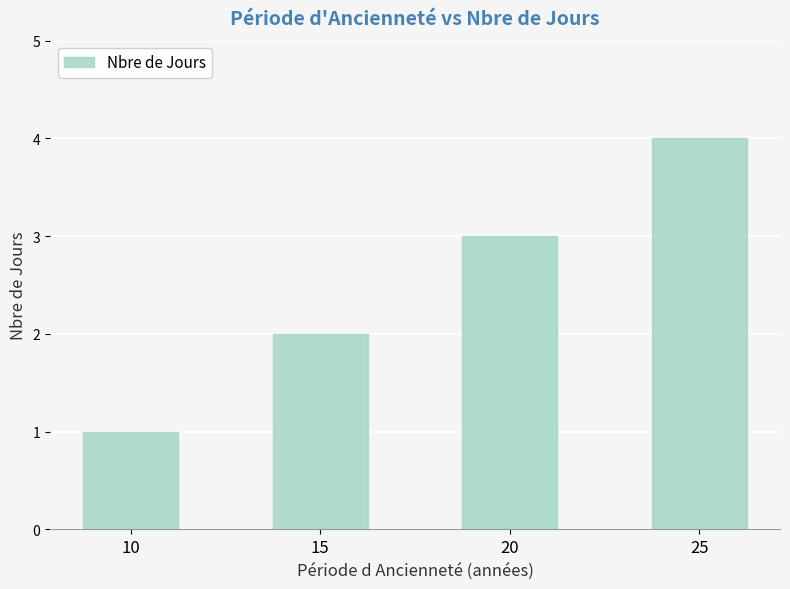

Which category has the highest value across all series?

25